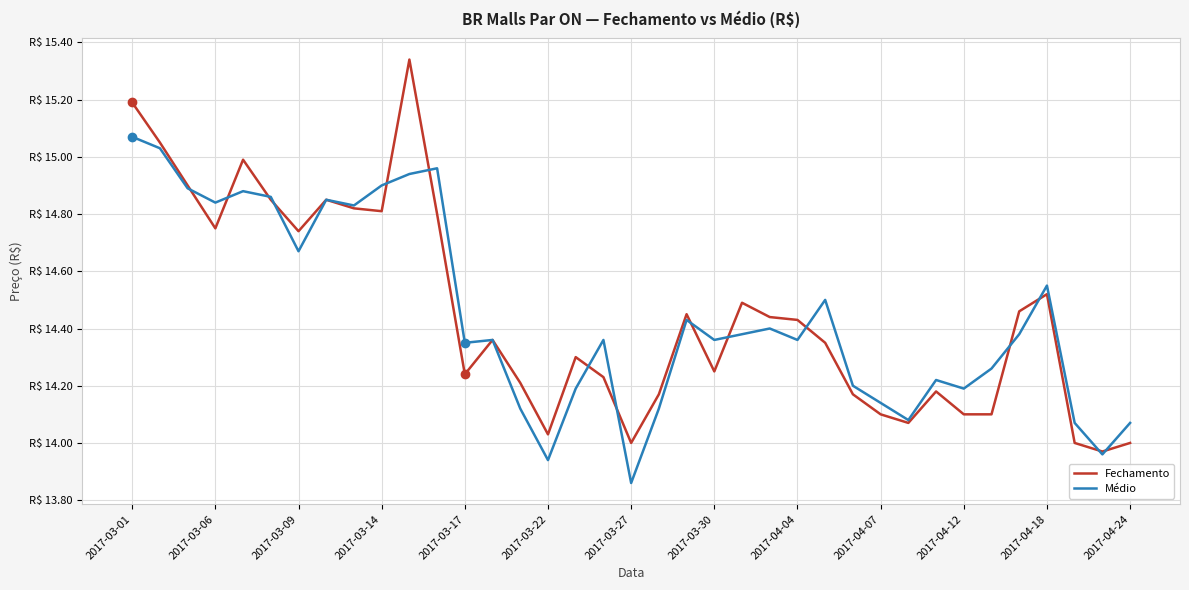

Does the chart have visible grid lines?

Yes